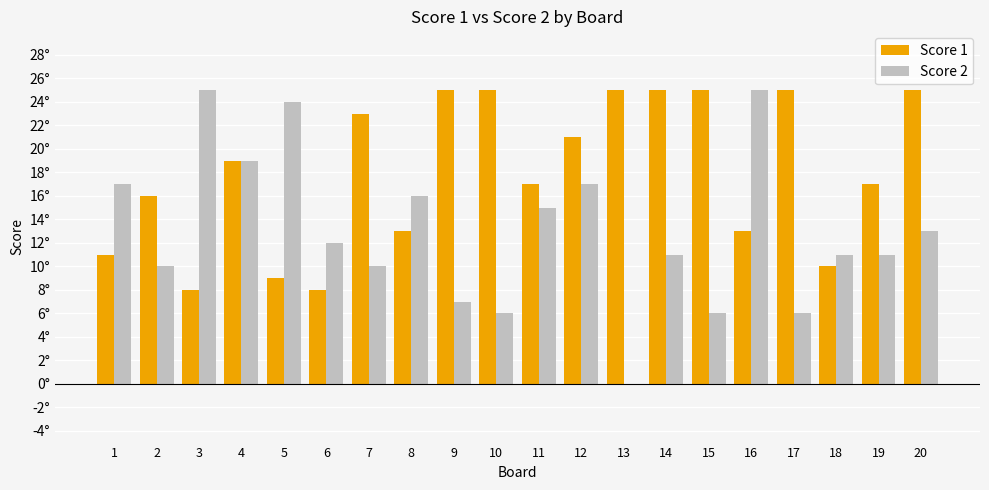

Does the chart contain stacked bars?

No